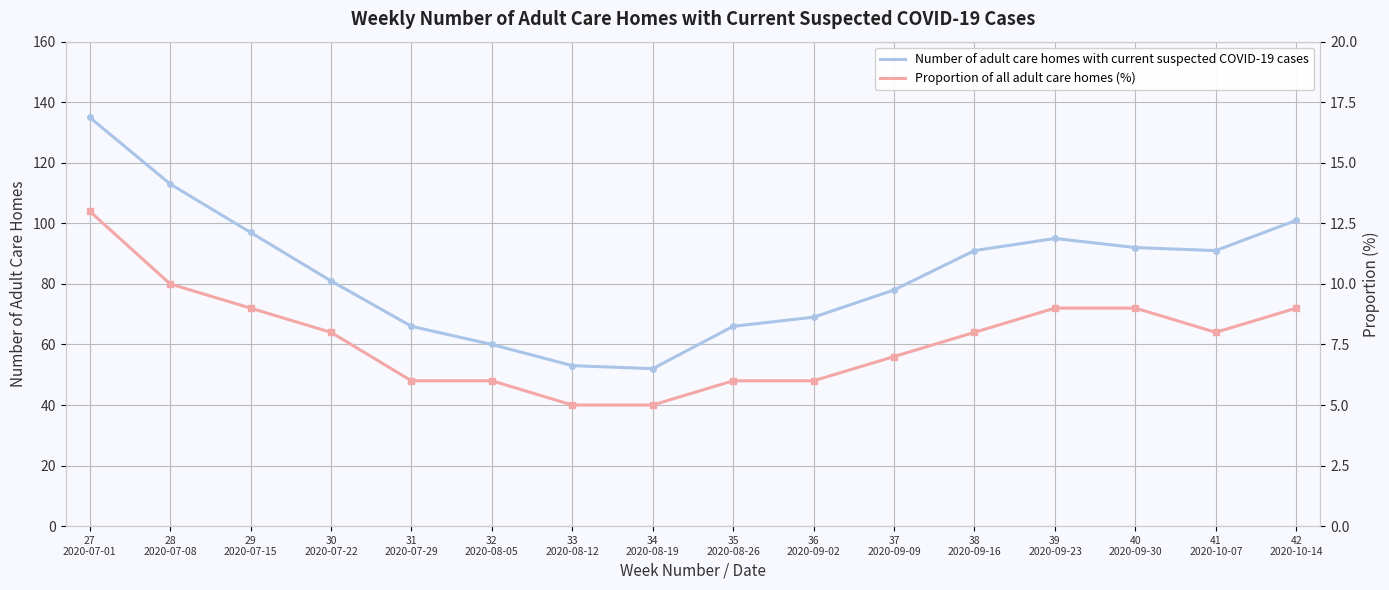

Count the number of data series in this chart.

2